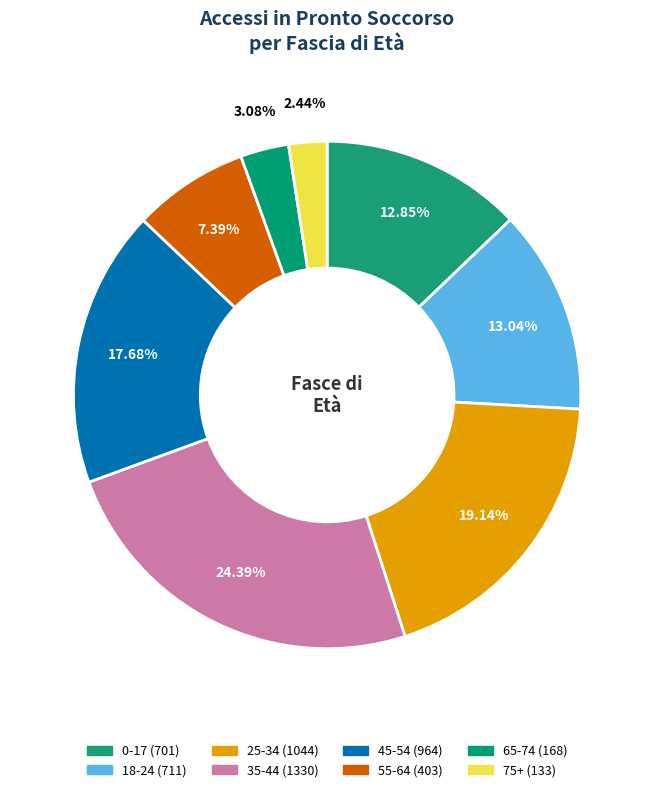

Count the number of slices in the pie.

8